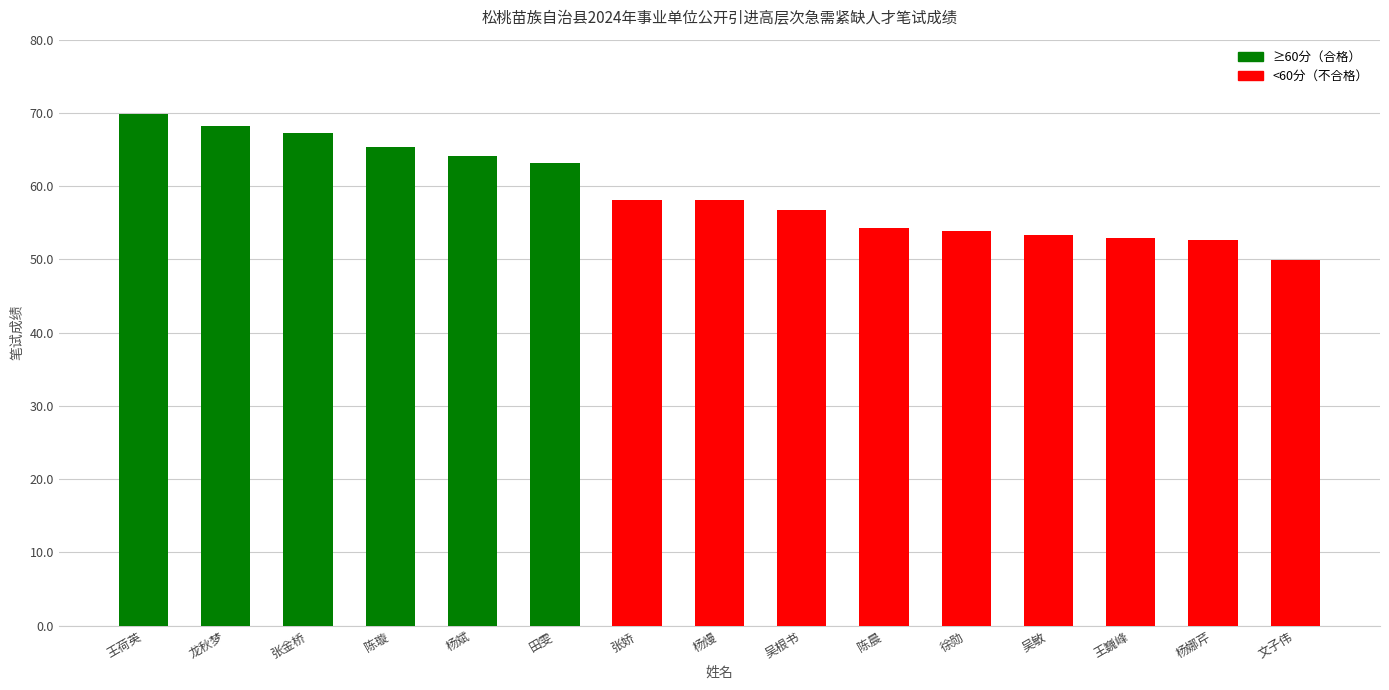

Between 龙秋梦 and 文子伟, which is larger?

龙秋梦